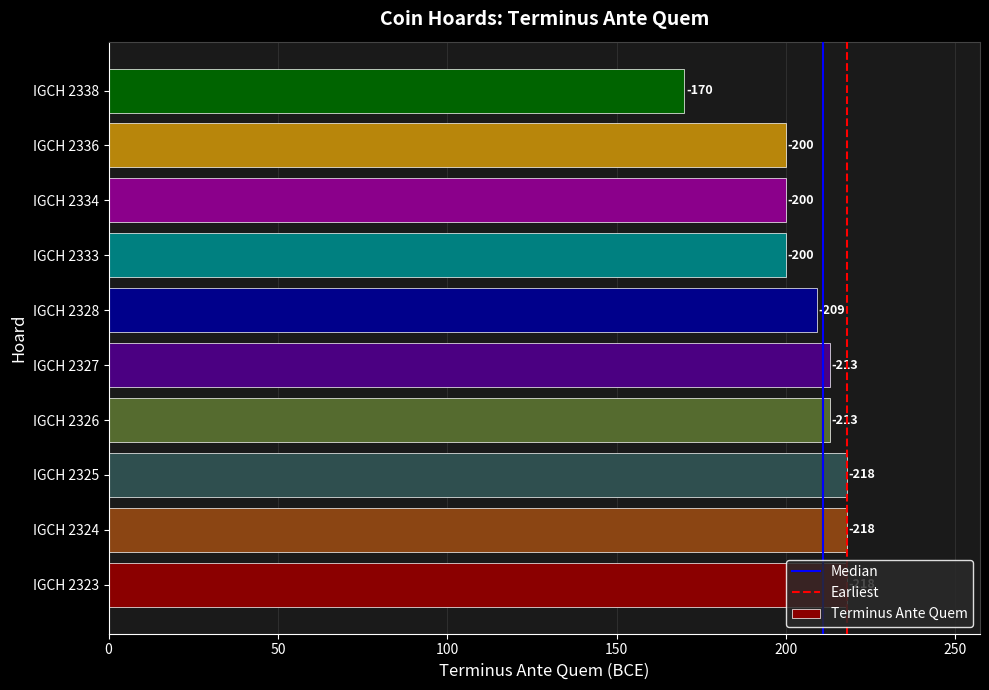

Are the bars horizontal?

Yes